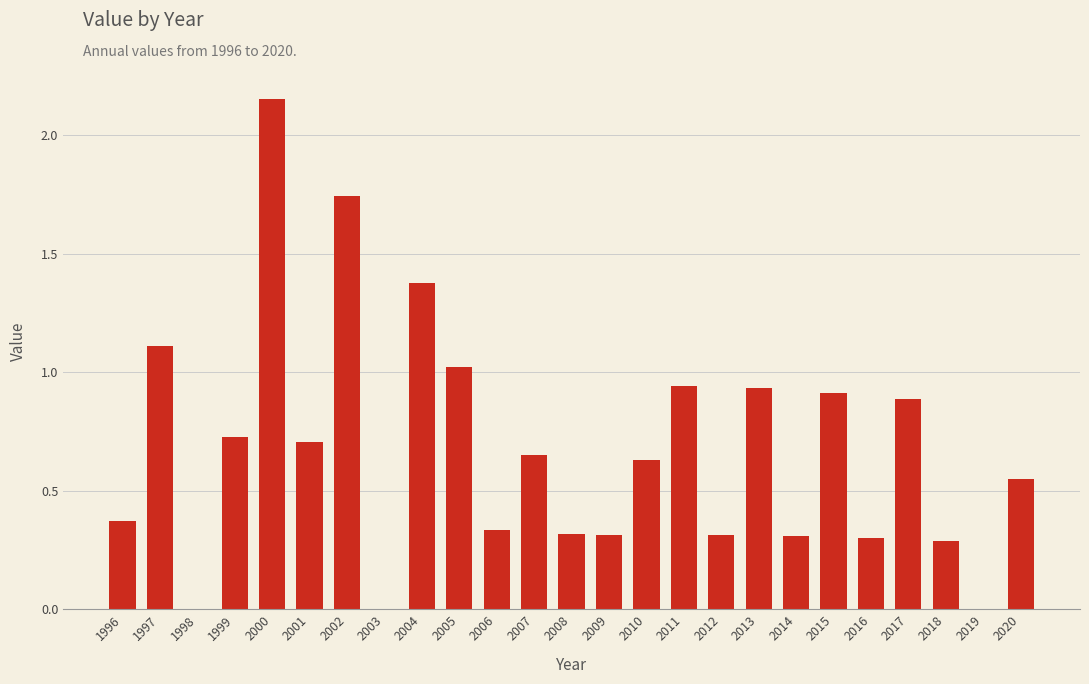

True or false: the data shows 1.3 at 2017.

False